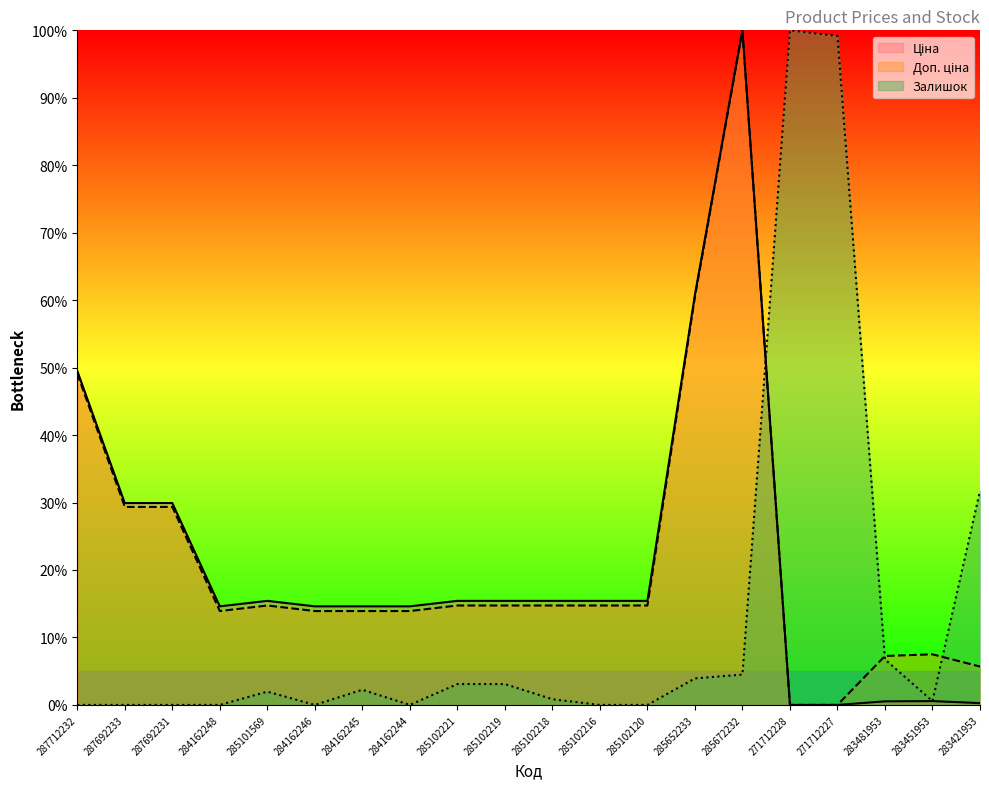

What is the label of the 20th point from the right?

287712232